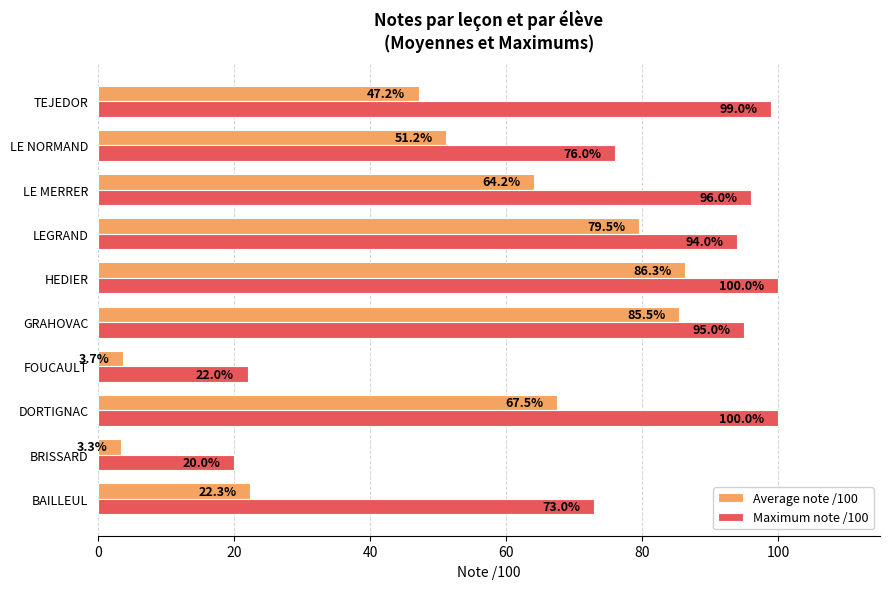

What is the maximum value shown in the chart?

100.0